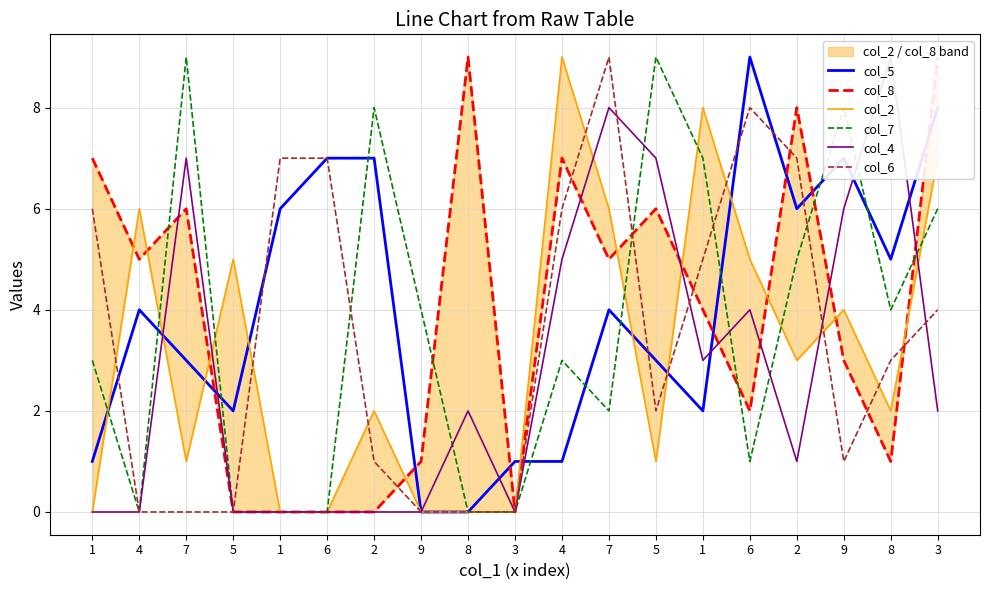

At 5, list the series in order from largest to smallest.

col_2, col_5, col_8, col_7, col_4, col_6